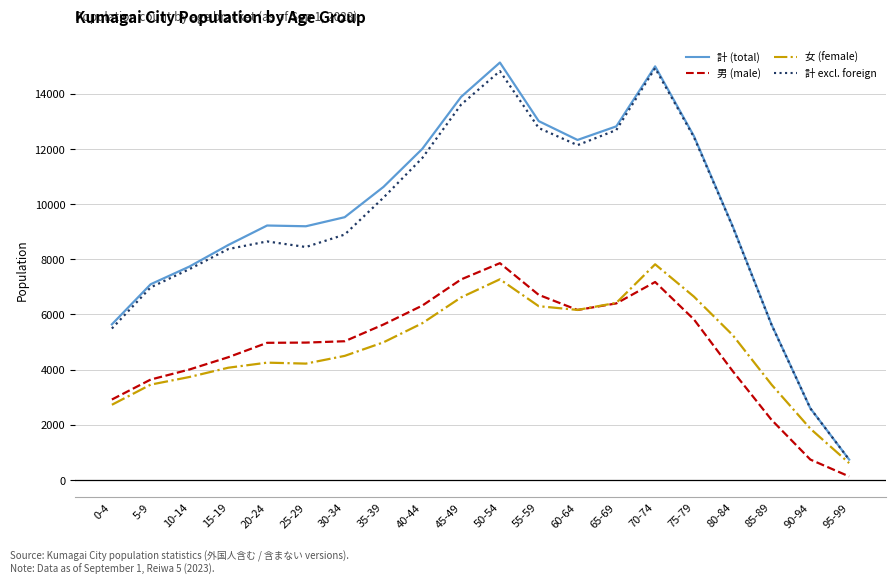

Is the value of 女 (female) at 5-9 greater than the value of 計 (total) at 20-24?

No